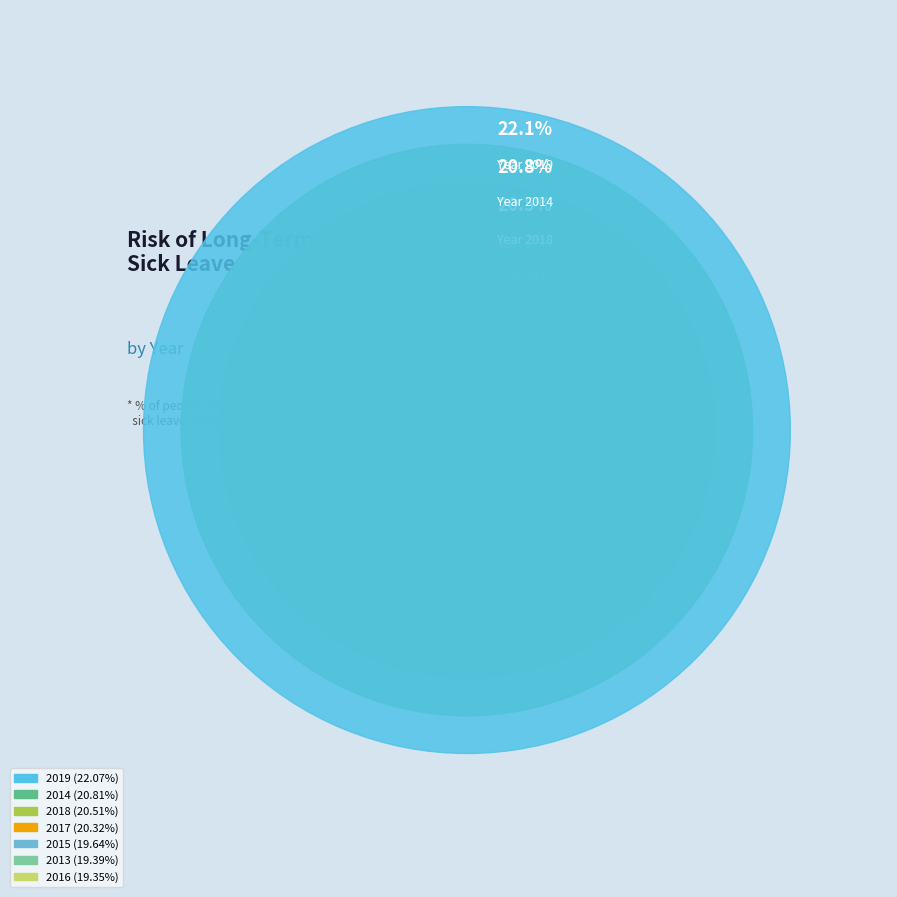

Does any single category account for the majority?

No